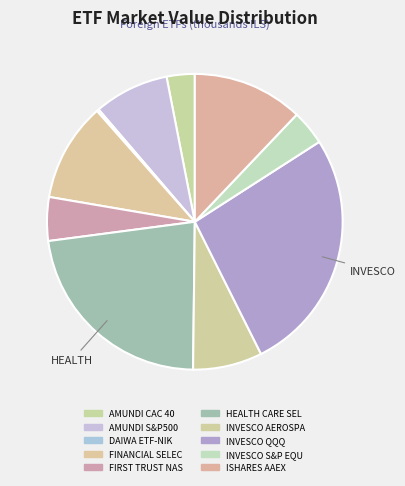

Which category has the biggest portion of the pie?

INVESCO QQQ